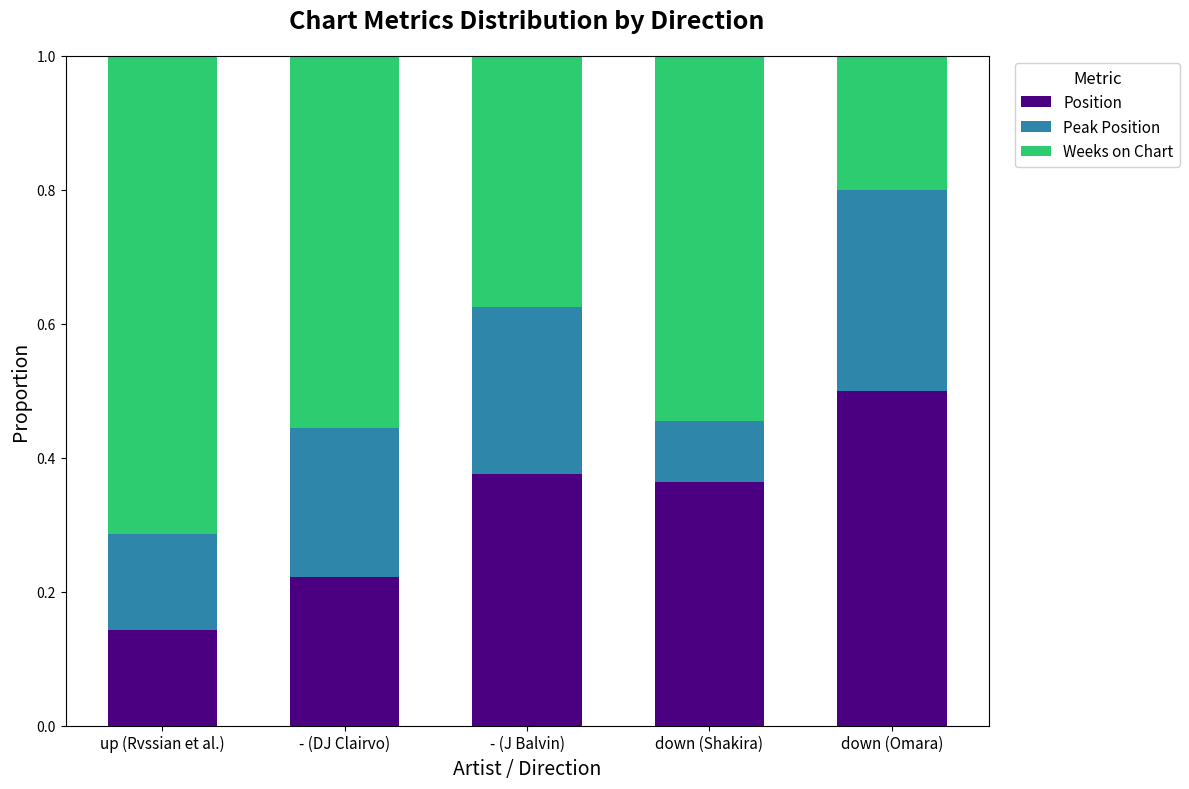

What is the difference between the maximum and second lowest values in the Position series?

0.3